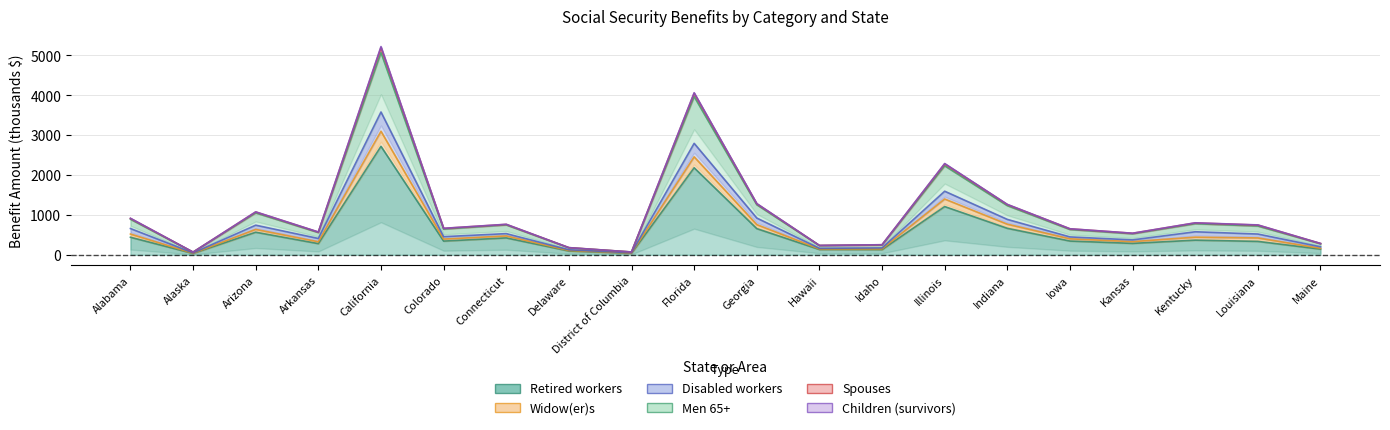

Is the value of Spouses at Maine greater than the value of Retired workers at Indiana?

No